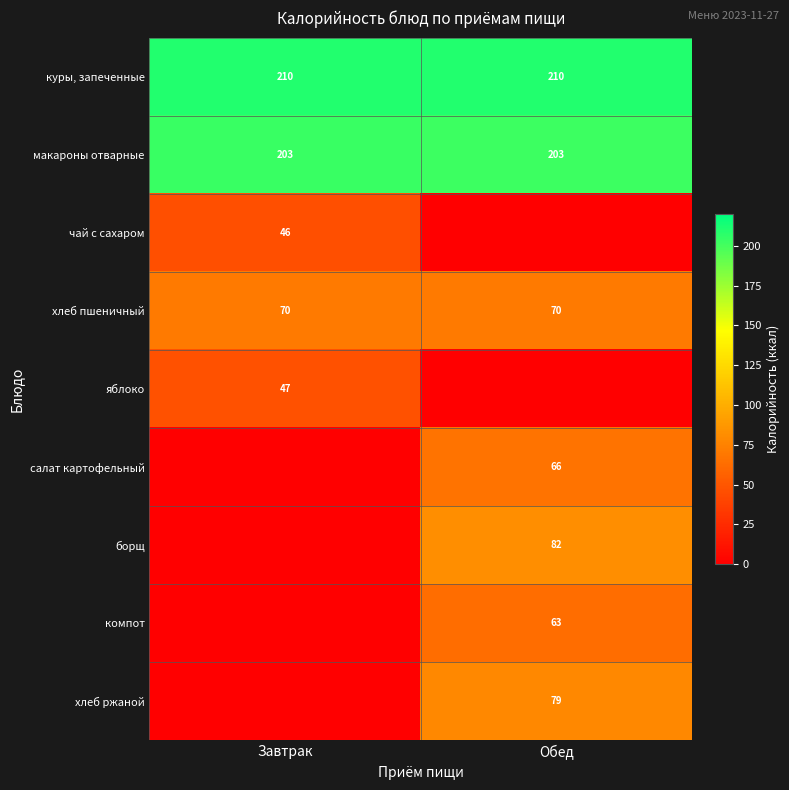

What is the difference between the яблоко values at Обед and Завтрак?

47.0